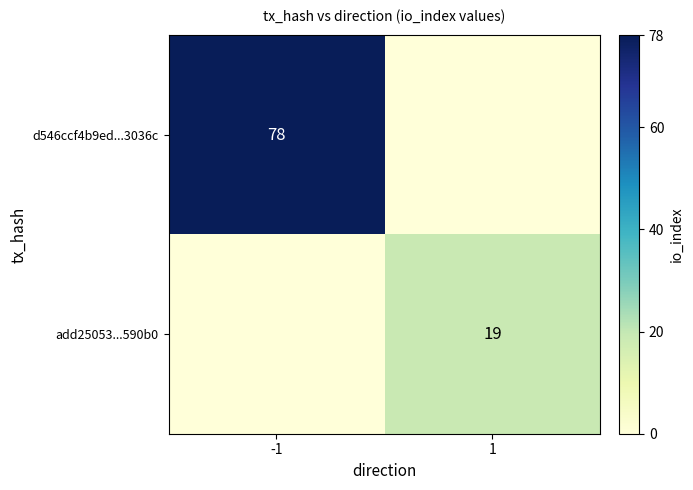

Is it true that d546ccf4b9ed...3036c equals 78 at -1?

True